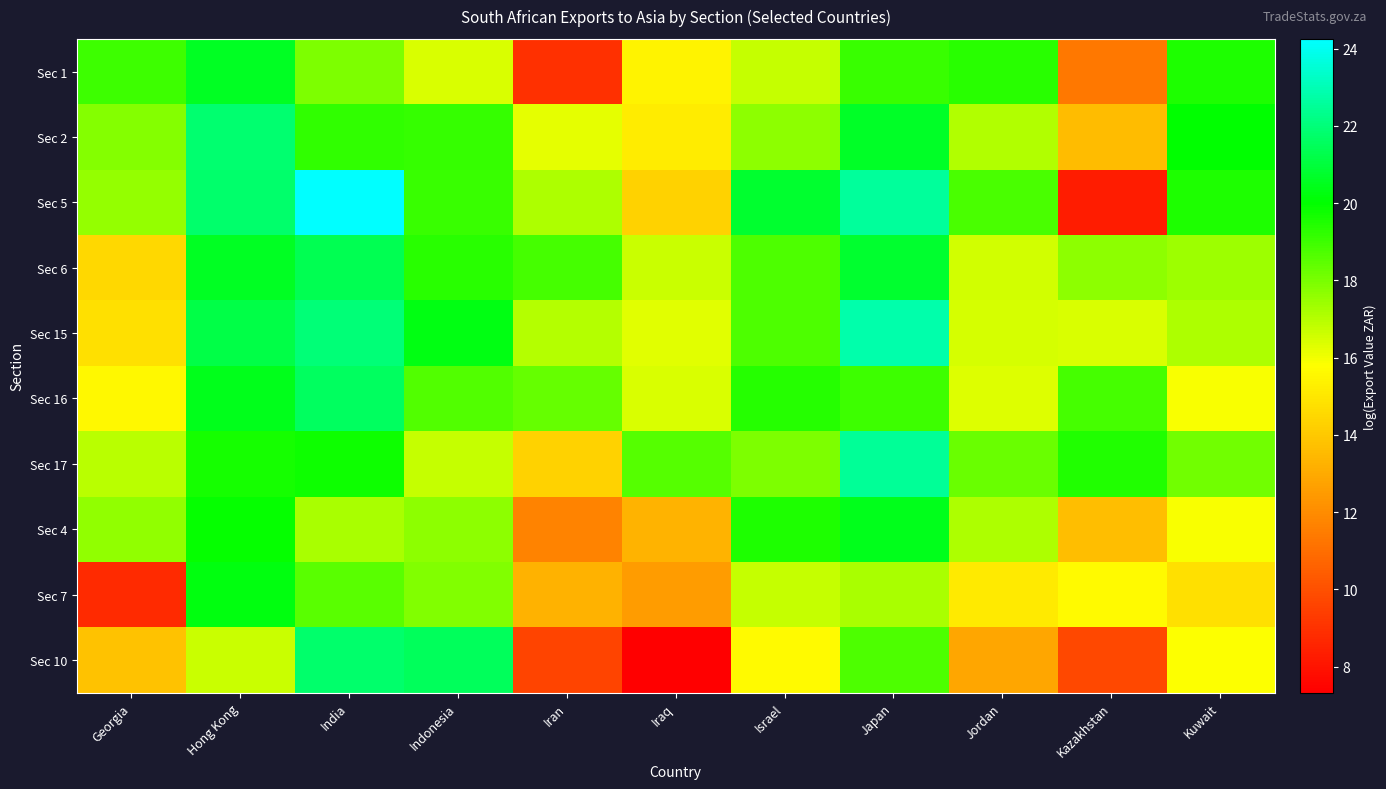

Reading left to right, list all the values displayed in this chart.

Sec 1: Georgia=19.0	Hong Kong=20.6	India=17.9	Indonesia=16.4	Iran=8.9	Iraq=15.4	Israel=16.8	Japan=19.0	Jordan=19.3	Kazakhstan=11.3	Kuwait=19.5
Sec 2: Georgia=17.8	Hong Kong=21.9	India=19.2	Indonesia=19.1	Iran=16.2	Iraq=15.1	Israel=17.7	Japan=20.6	Jordan=17.1	Kazakhstan=13.6	Kuwait=20.0
Sec 5: Georgia=17.5	Hong Kong=21.8	India=24.3	Indonesia=19.1	Iran=17.1	Iraq=14.3	Israel=20.8	Japan=22.5	Jordan=18.8	Kazakhstan=8.3	Kuwait=19.5
Sec 6: Georgia=14.5	Hong Kong=20.6	India=21.3	Indonesia=19.3	Iran=18.9	Iraq=16.7	Israel=18.7	Japan=20.8	Jordan=16.5	Kazakhstan=17.7	Kuwait=17.4
Sec 15: Georgia=14.8	Hong Kong=21.2	India=22.0	Indonesia=20.3	Iran=17.0	Iraq=16.3	Israel=18.7	Japan=22.9	Jordan=16.5	Kazakhstan=16.4	Kuwait=17.1
Sec 16: Georgia=15.5	Hong Kong=20.5	India=21.6	Indonesia=18.7	Iran=18.3	Iraq=16.4	Israel=19.4	Japan=19.0	Jordan=16.4	Kazakhstan=18.9	Kuwait=15.9
Sec 17: Georgia=17.0	Hong Kong=19.6	India=19.8	Indonesia=16.7	Iran=14.3	Iraq=18.6	Israel=17.9	Japan=22.5	Jordan=18.3	Kazakhstan=19.5	Kuwait=18.1
Sec 4: Georgia=17.6	Hong Kong=19.9	India=17.2	Indonesia=17.7	Iran=11.7	Iraq=13.3	Israel=19.5	Japan=20.5	Jordan=17.1	Kazakhstan=13.6	Kuwait=15.9
Sec 7: Georgia=8.7	Hong Kong=20.2	India=18.5	Indonesia=17.9	Iran=13.2	Iraq=12.5	Israel=16.7	Japan=17.2	Jordan=15.1	Kazakhstan=15.6	Kuwait=14.8
Sec 10: Georgia=13.8	Hong Kong=16.7	India=21.8	Indonesia=21.5	Iran=9.6	Iraq=7.3	Israel=15.6	Japan=18.7	Jordan=12.8	Kazakhstan=9.7	Kuwait=15.8